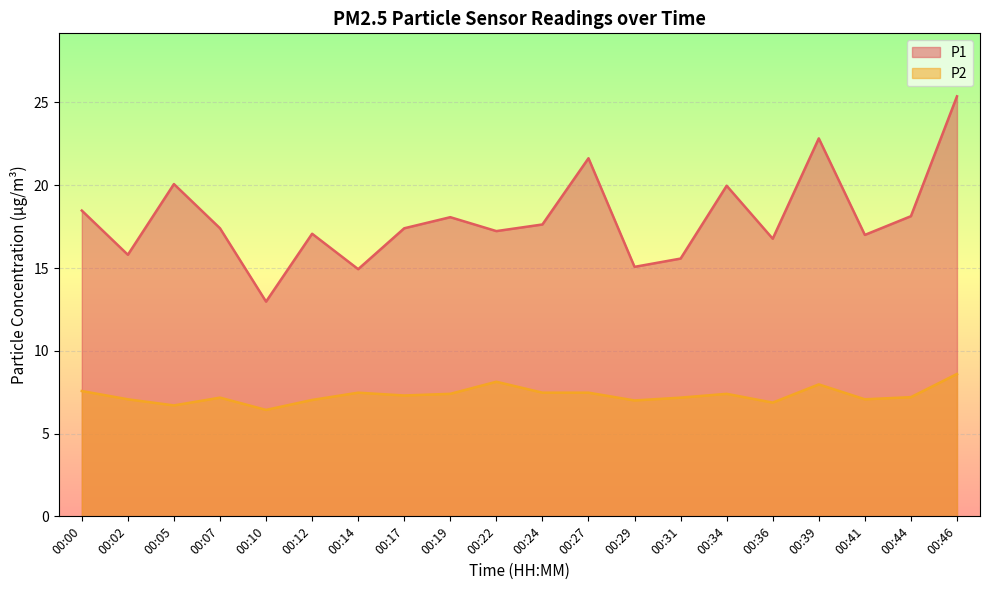

What is the total value across all series at 00:02?

22.9